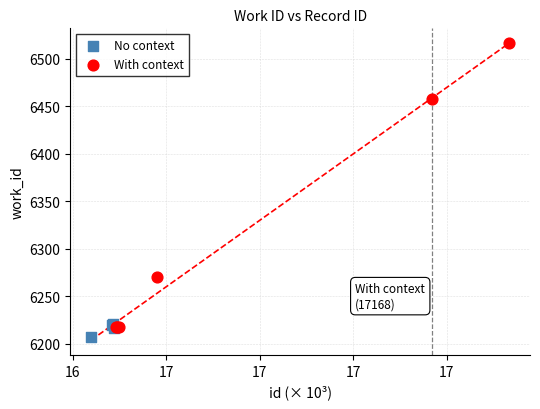

Which series has the widest spread of Y values?

With context